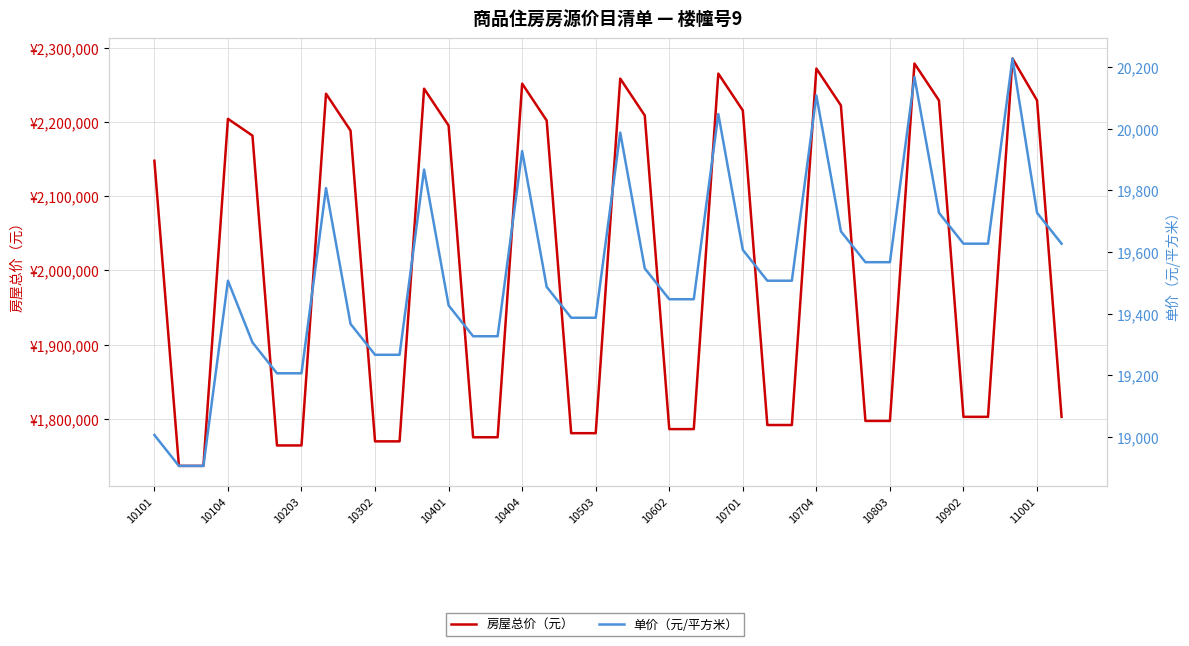

What is the smallest value displayed?

18907